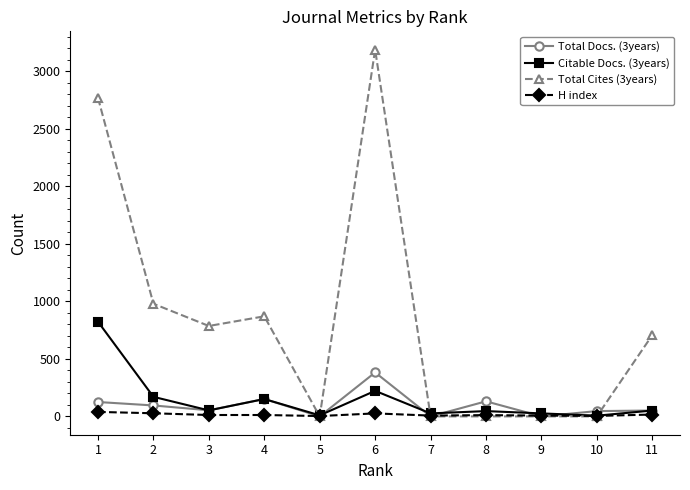

Where is Citable Docs. (3years) nearest to the value 414?

6